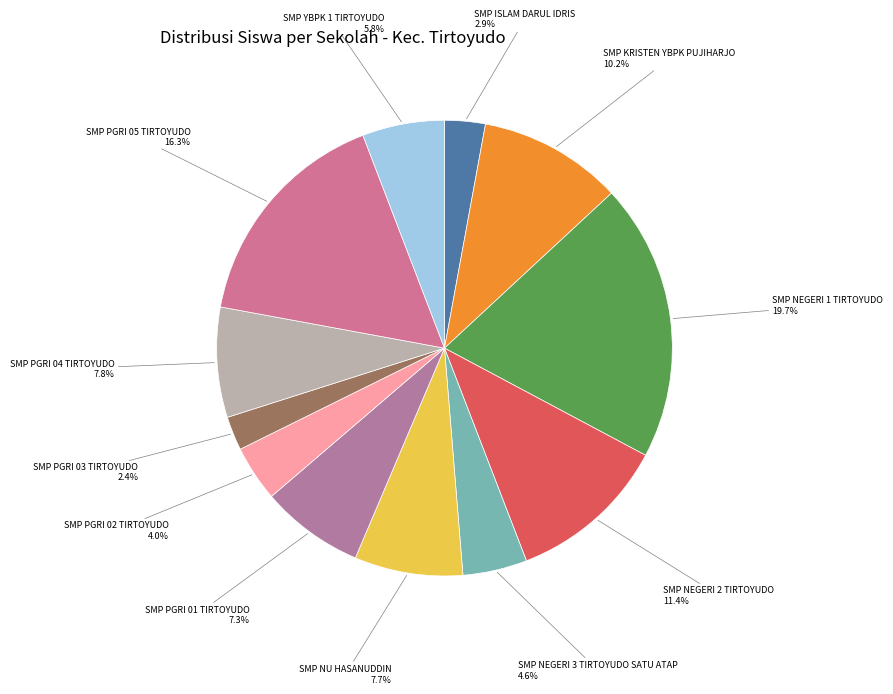

To the nearest percent, what is the combined percentage of SMP PGRI 02 TIRTOYUDO and SMP YBPK 1 TIRTOYUDO?

10%